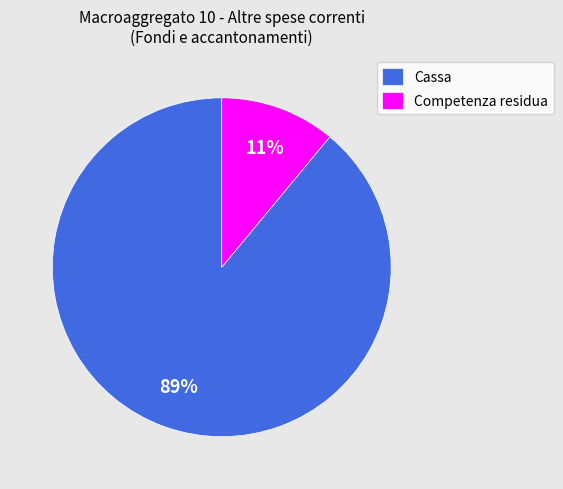

To the nearest percent, what is the average slice percentage?

50%